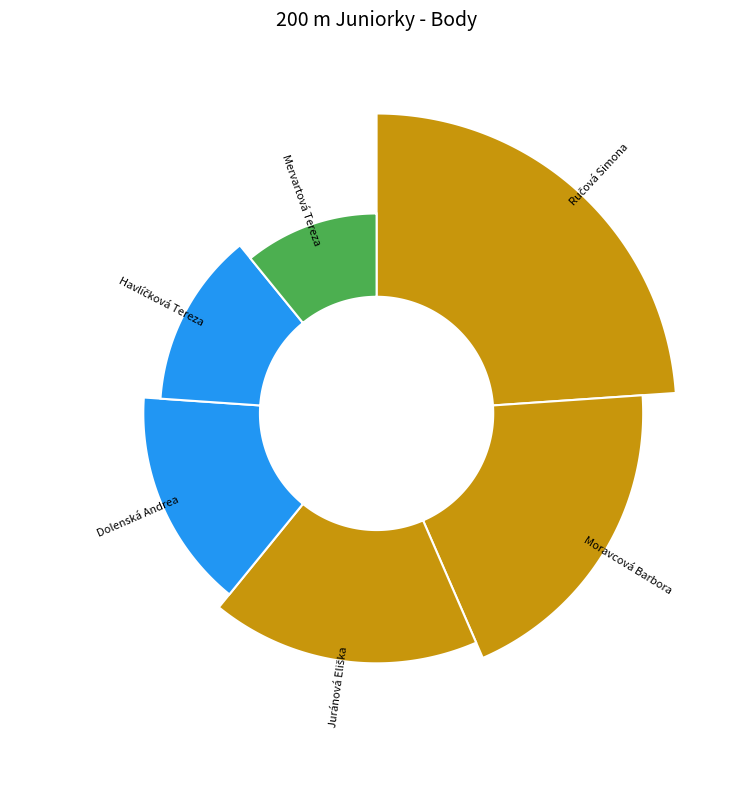

To the nearest percent, what is the average slice percentage?

17%